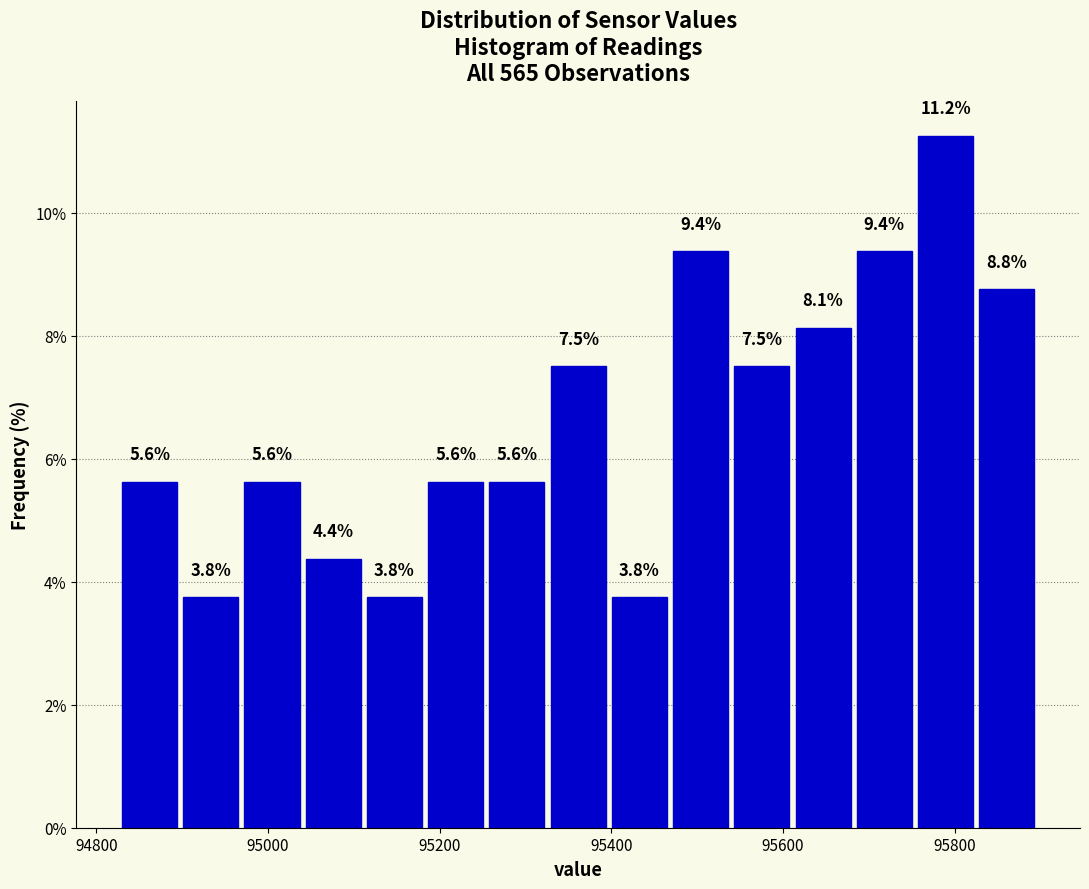

Read against the x-axis, roughly where is the centre of the tallest bar?

95780